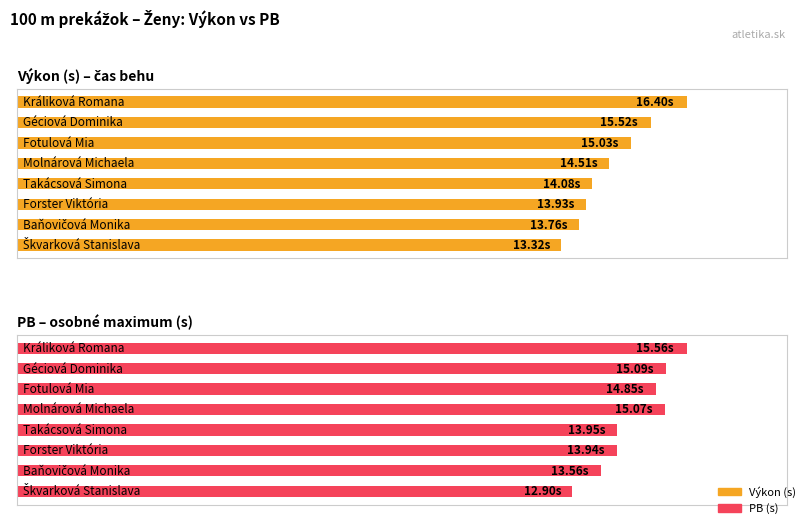

Is it true that Výkon (s) – čas behu equals 27.5 at 7?

False